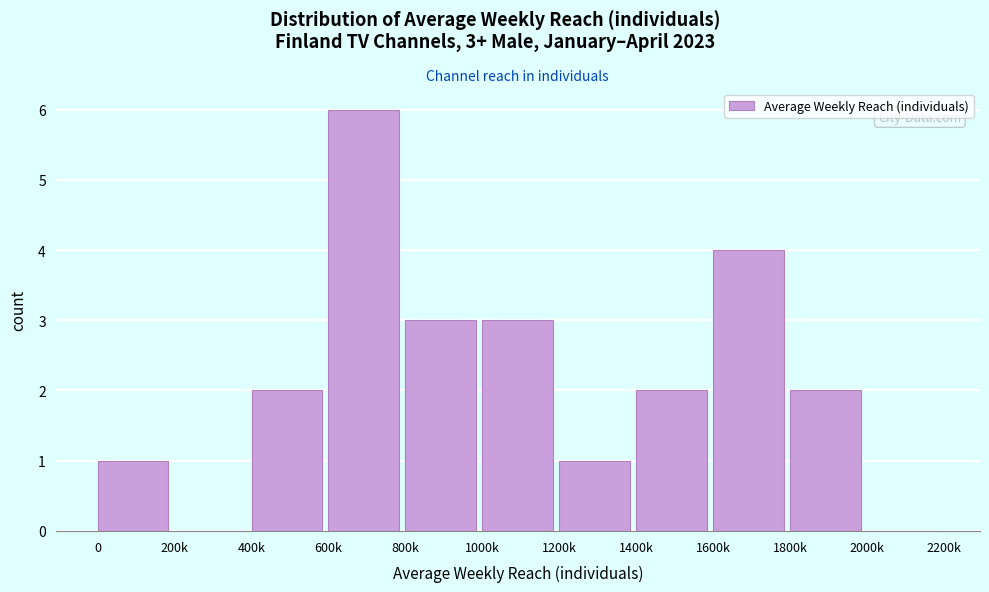

Reading left to right, transcribe all the data shown in this chart.

0=1	200k=0	400k=2	600k=6	800k=3	1000k=3	1200k=1	1400k=2	1600k=4	1800k=2	2000k=0